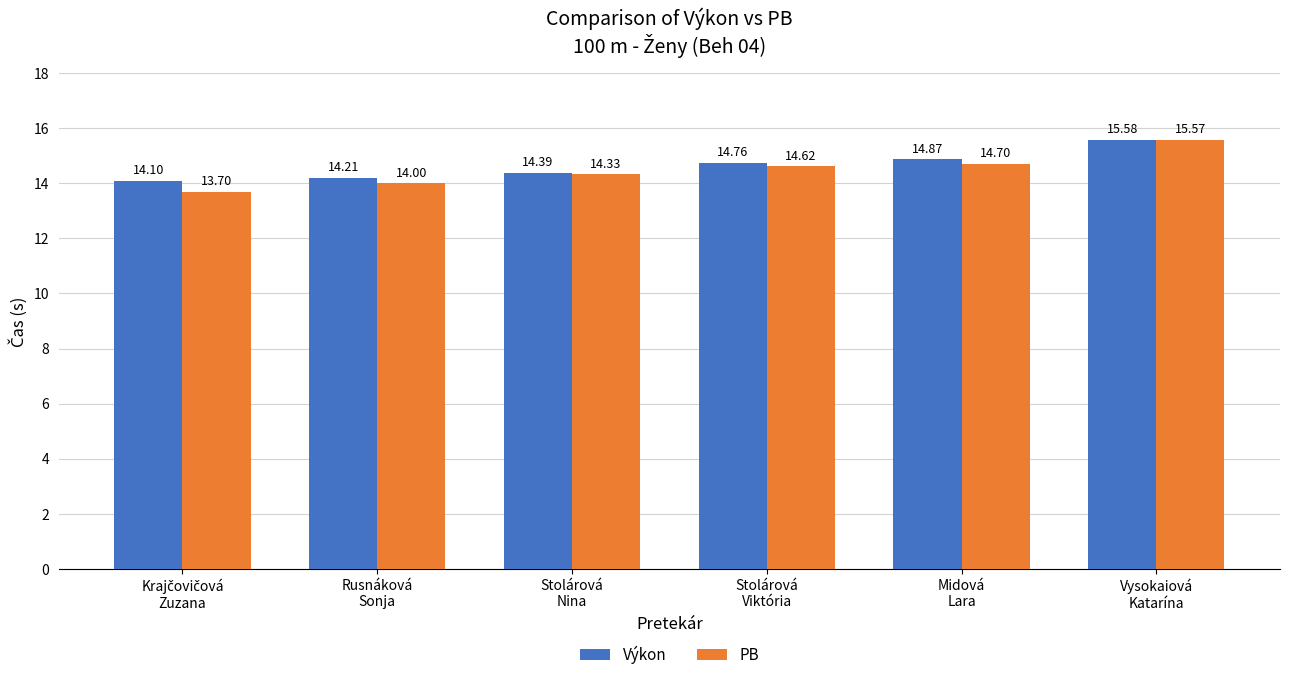

What value does the Výkon series have at Stolárová
Nina?

14.4